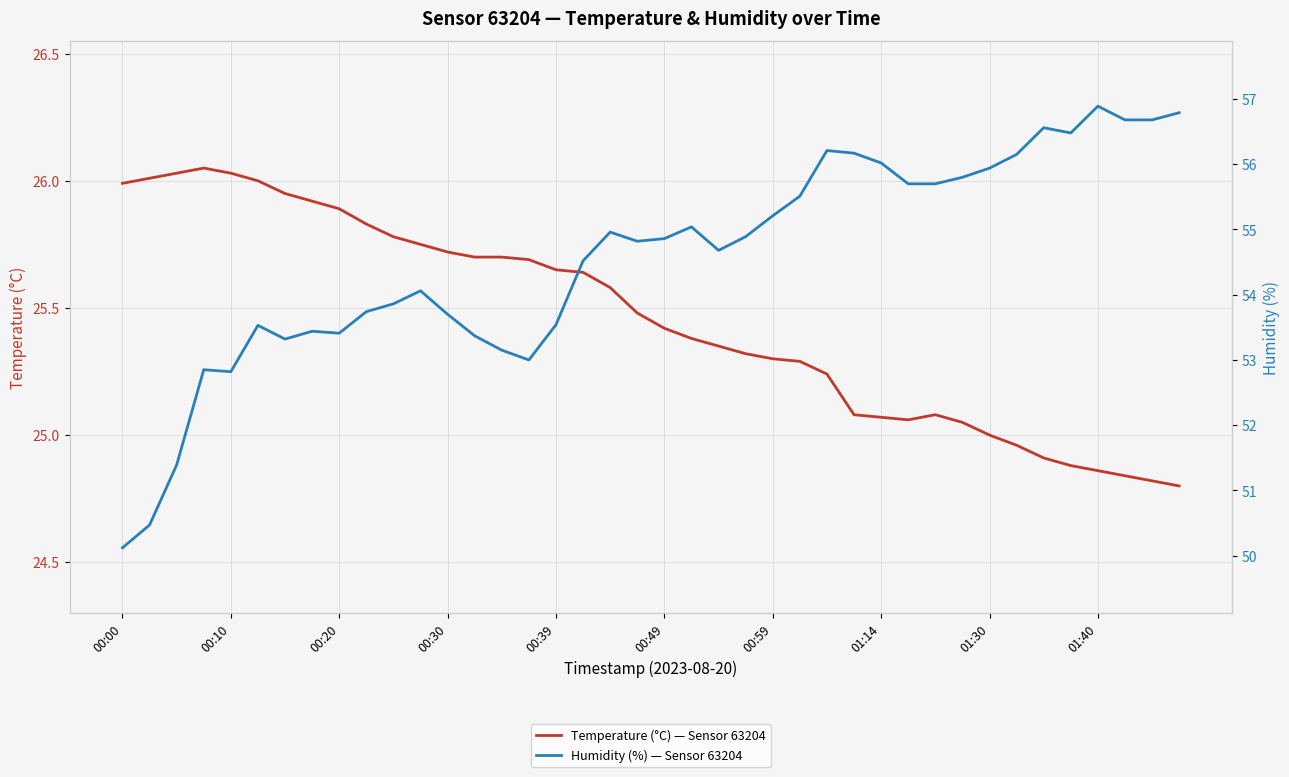

Rank the series by their average value, from lowest to highest.

Temperature (°C) — Sensor 63204, Humidity (%) — Sensor 63204